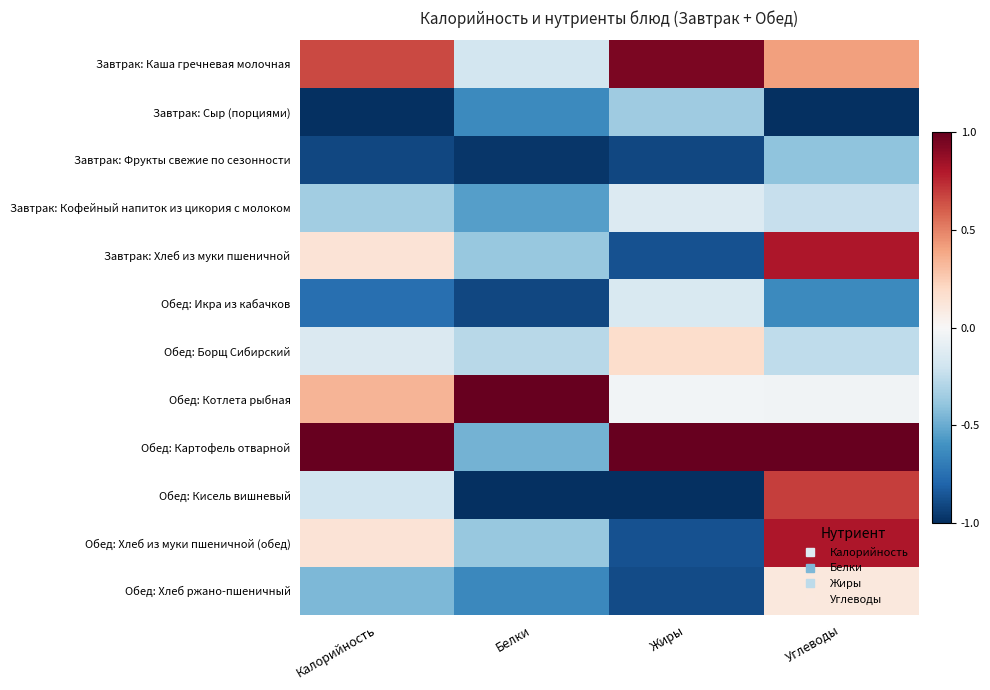

At Калорийность, list the series in order from largest to smallest.

Обед: Картофель отварной, Завтрак: Каша гречневая молочная, Обед: Котлета рыбная, Завтрак: Хлеб из муки пшеничной, Обед: Хлеб из муки пшеничной (обед), Обед: Борщ Сибирский, Обед: Кисель вишневый, Завтрак: Кофейный напиток из цикория с молоком, Обед: Хлеб ржано-пшеничный, Обед: Икра из кабачков, Завтрак: Фрукты свежие по сезонности, Завтрак: Сыр (порциями)